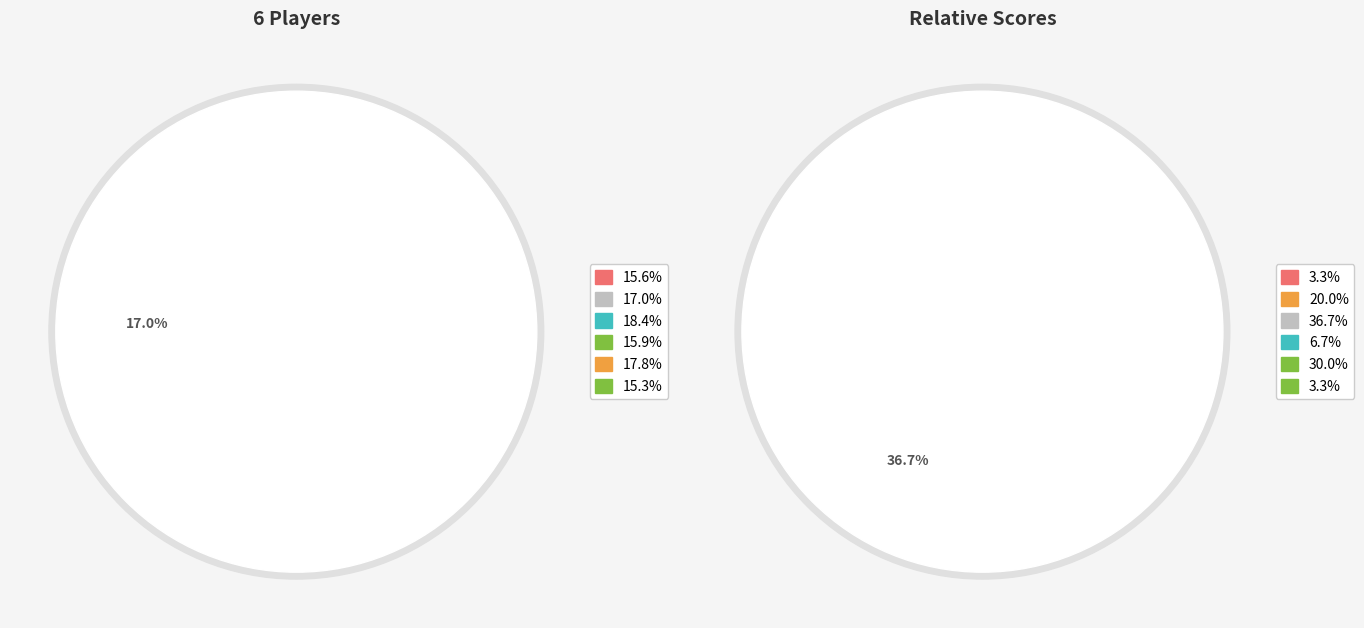

How many slices are in this pie chart?

6